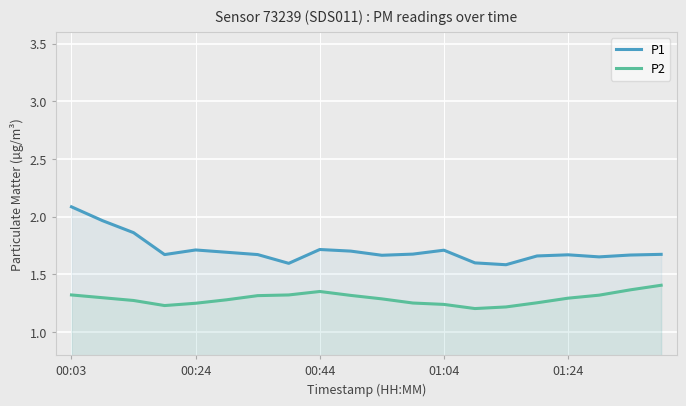

True or false: P2 has more than 1 interior local peaks.

False